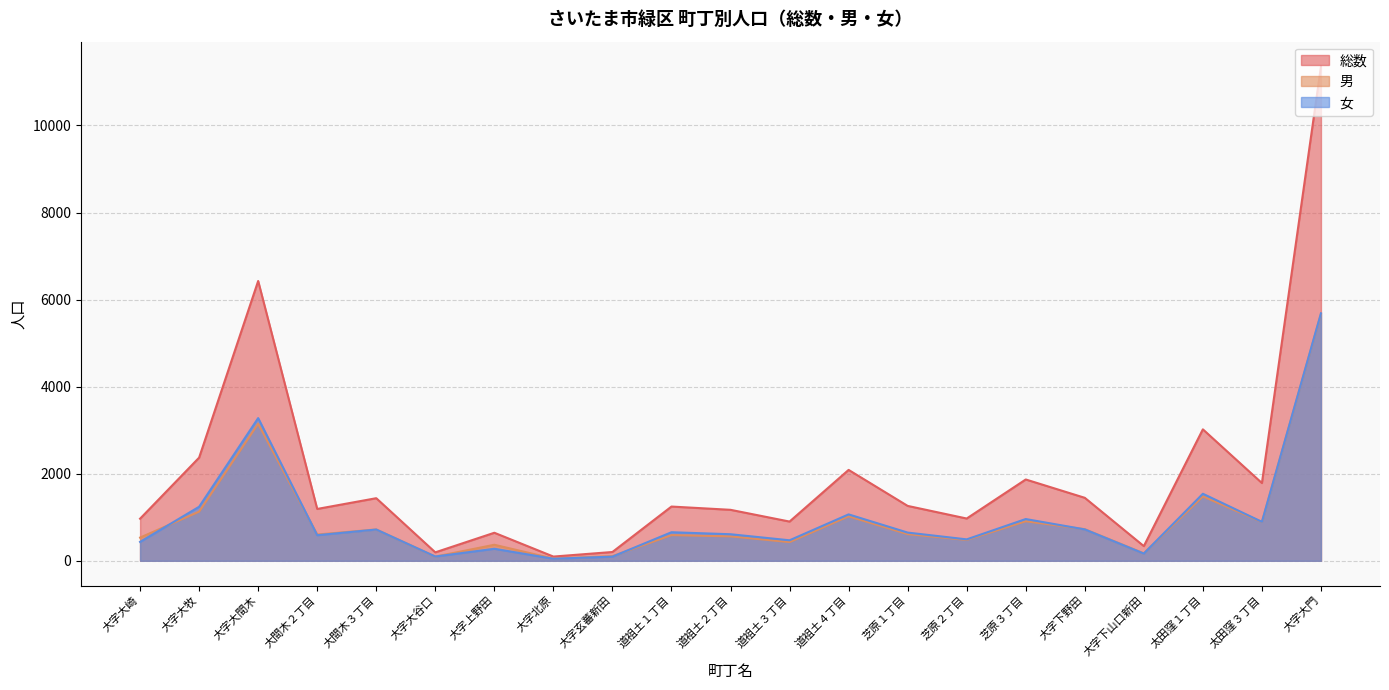

What are all the series names shown in the legend?

総数, 男, 女